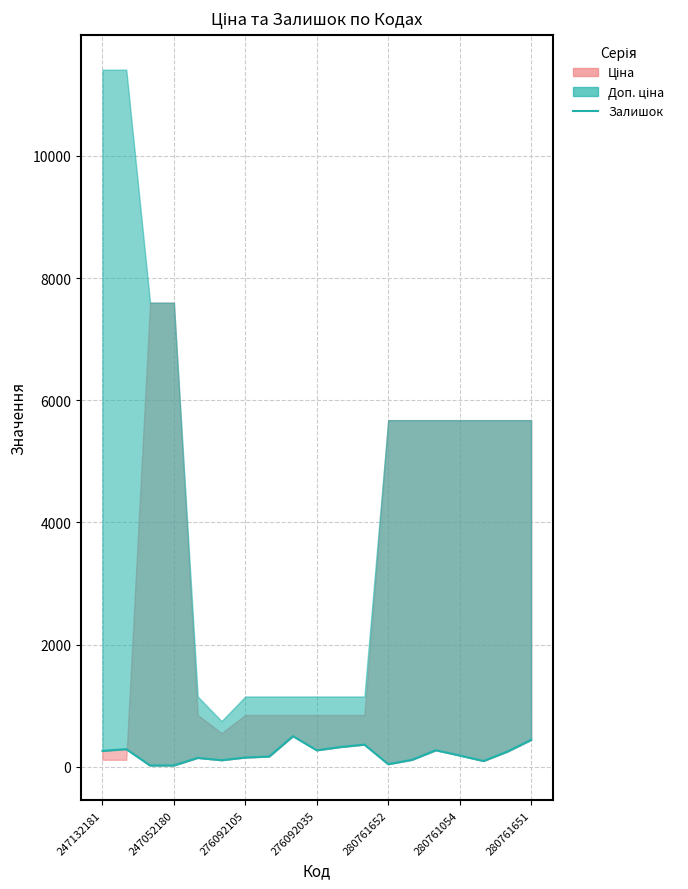

Which has a higher value, 276092035 or 280761054?

280761054